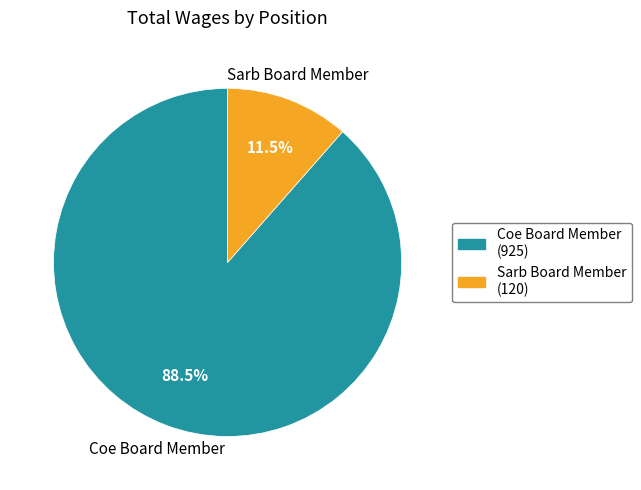

Is there a majority slice in this chart?

Yes